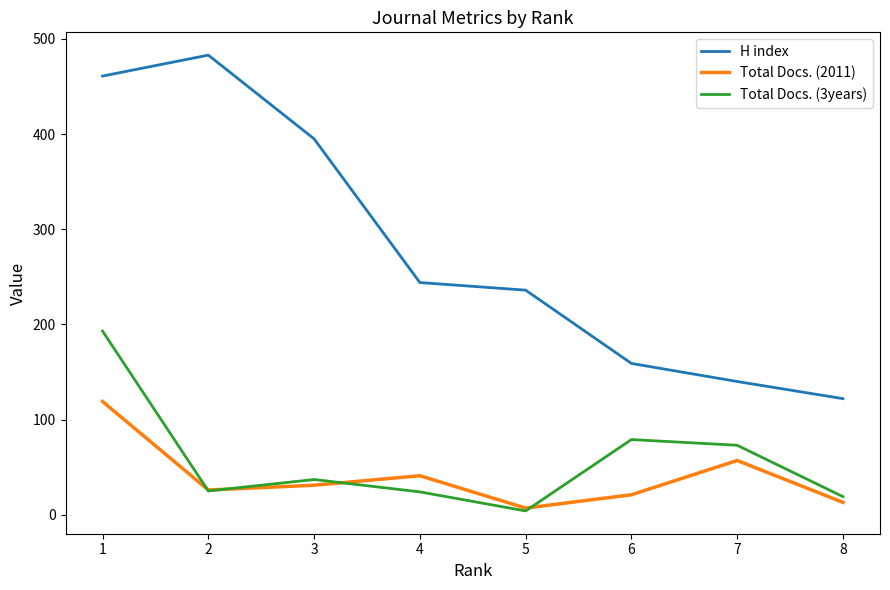

Which label corresponds to the largest value in the chart?

2